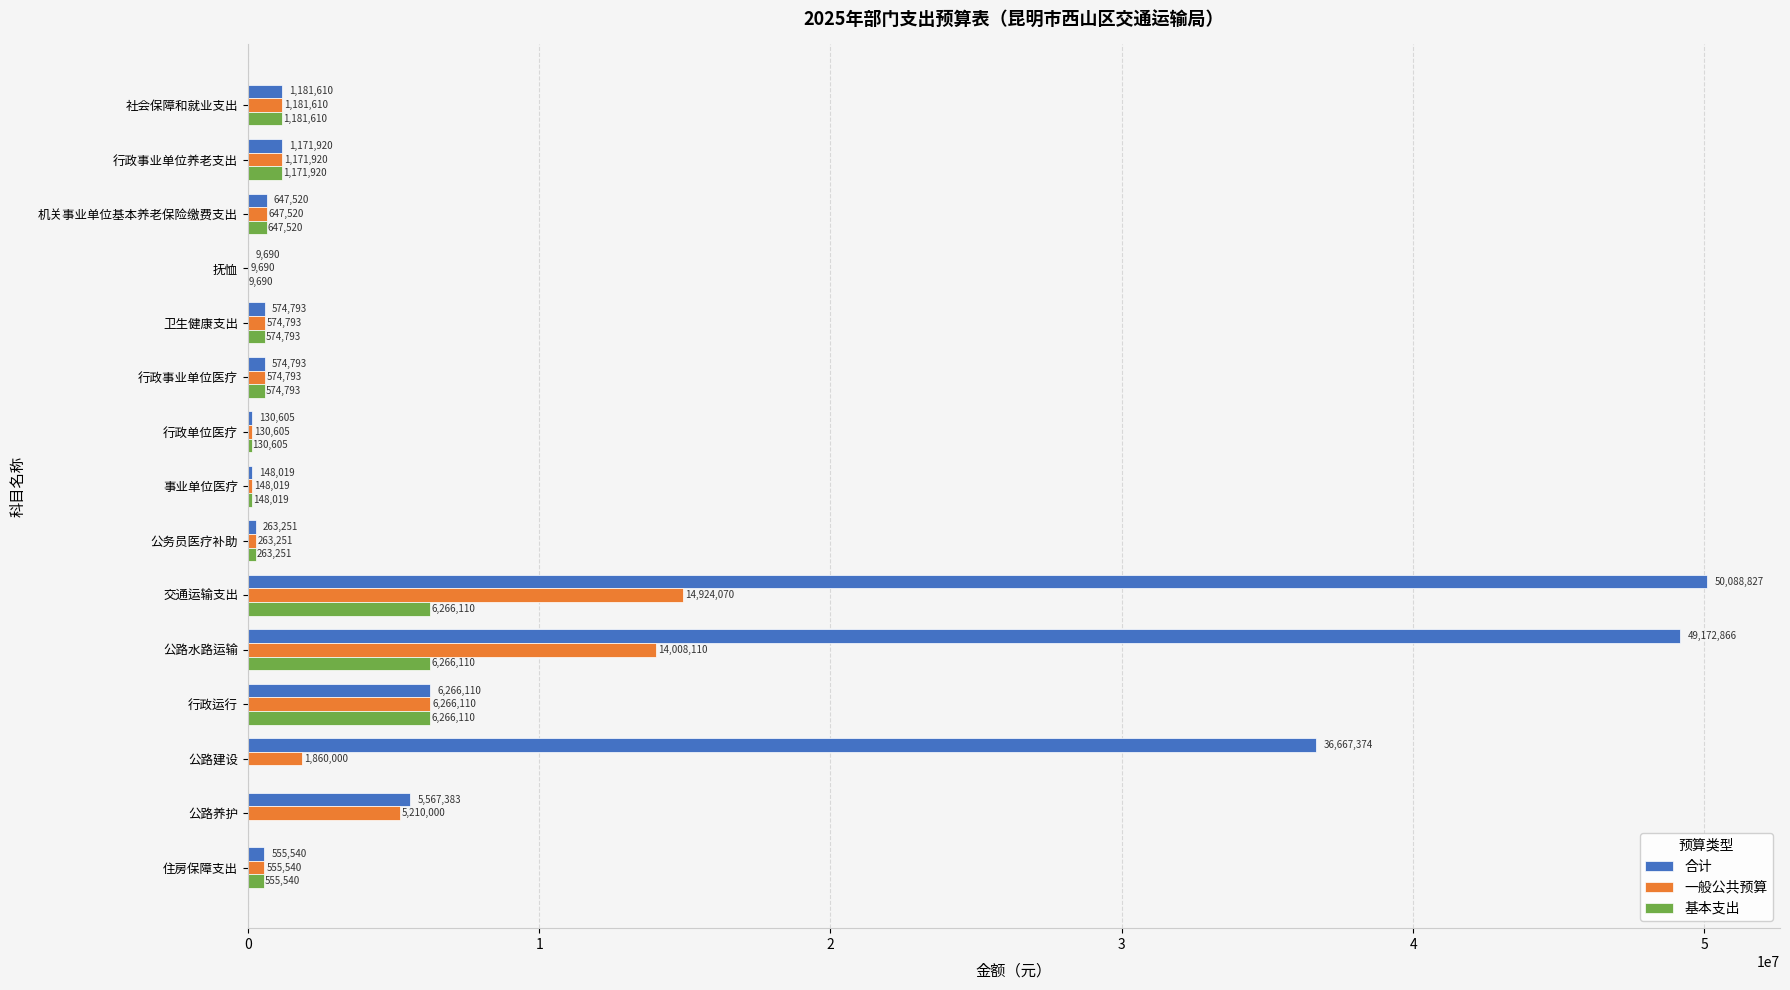

Which category has the highest value in the 一般公共预算 series?

交通运输支出